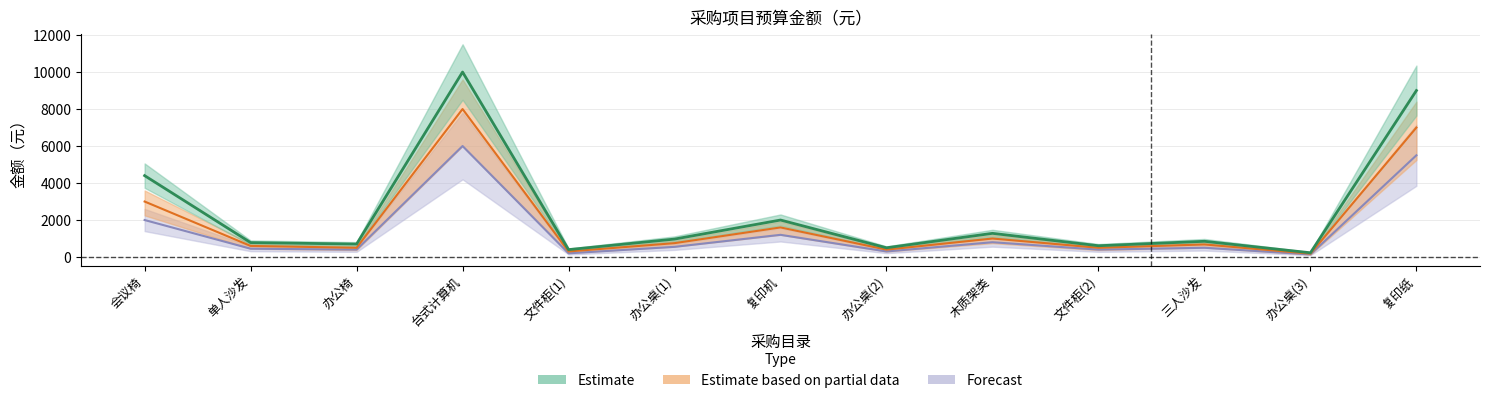

At which label is Forecast closest to 3070?

会议椅